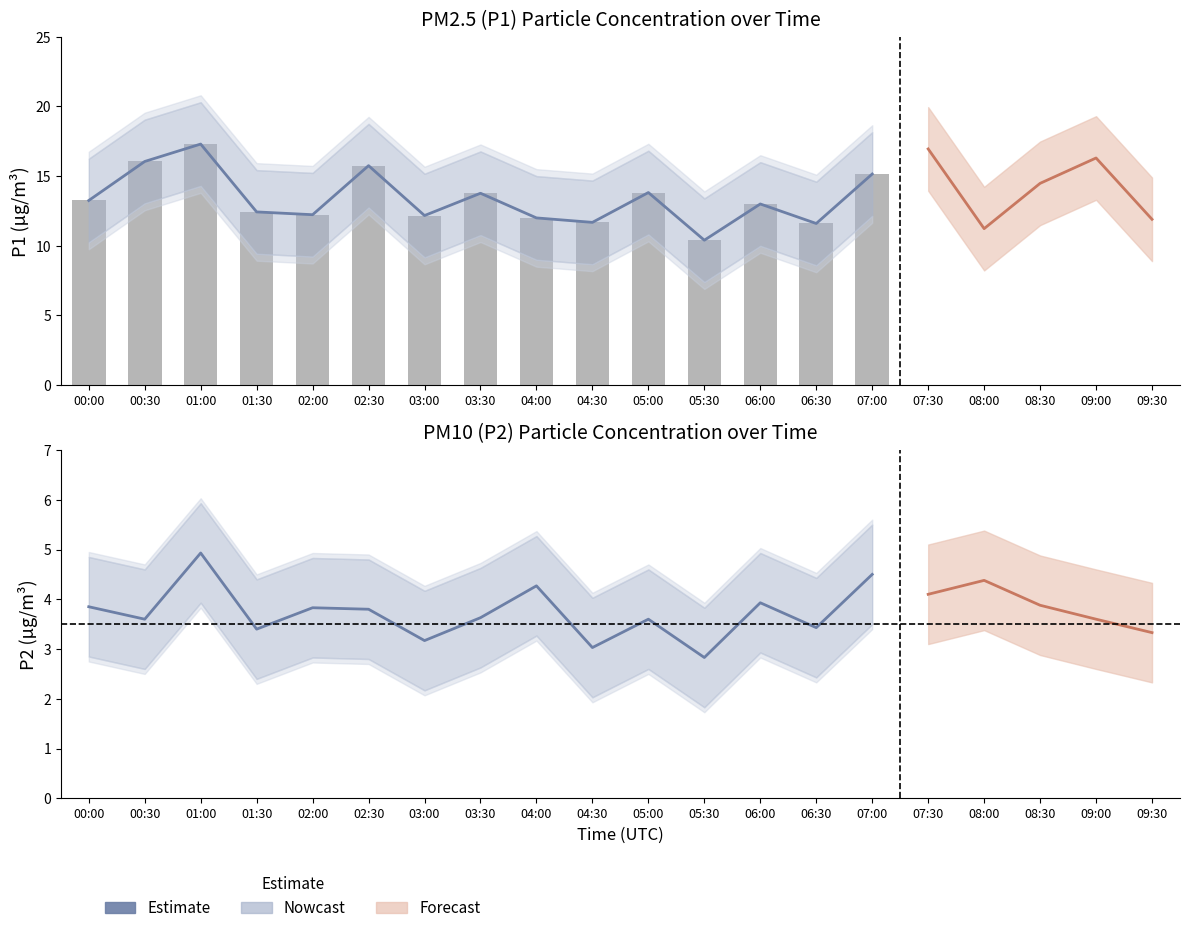

Rank the series by their maximum value, from lowest to highest.

P2_lower, P2, P2_upper, P1_lower, P1, P1_upper